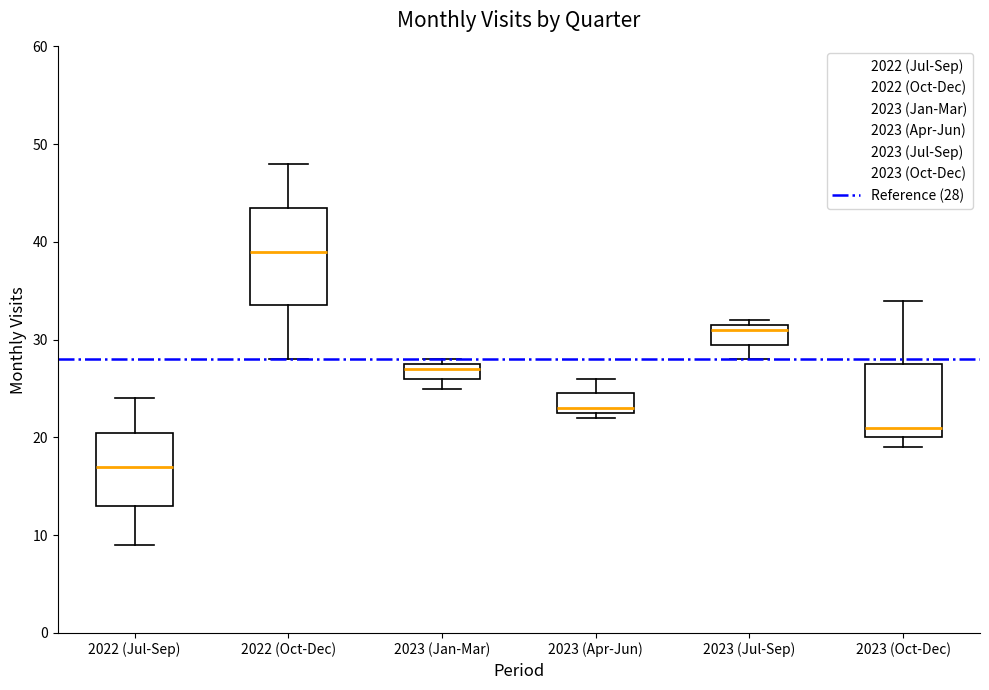

Which box's median line is the highest?

2022 (Oct-Dec)